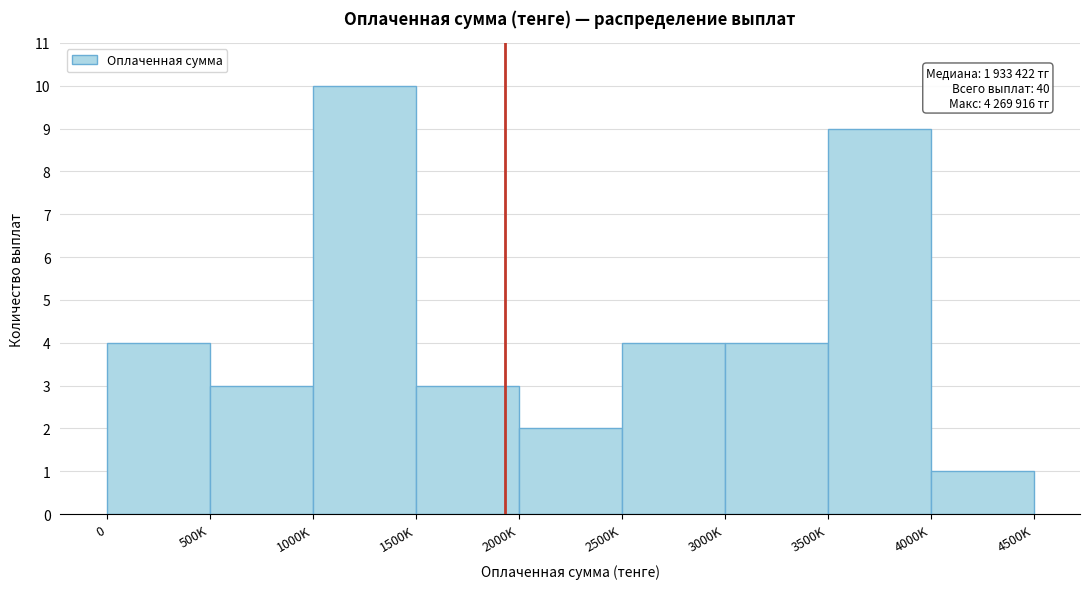

Reading right to left, extract all data points from this chart.

1	9	4	4	2	3	10	3	4